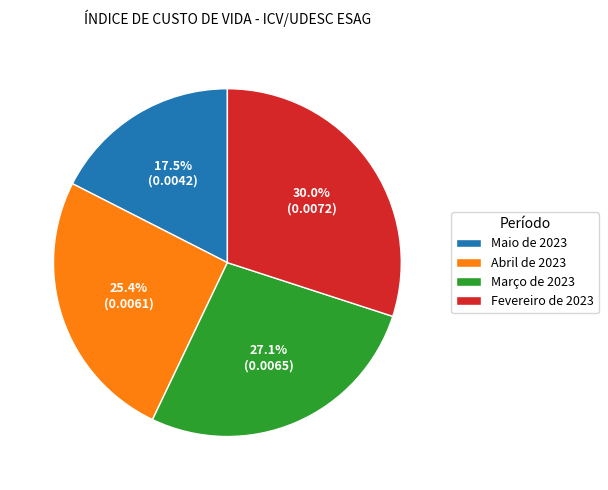

Which has a higher value, Maio de 2023 or Fevereiro de 2023?

Fevereiro de 2023